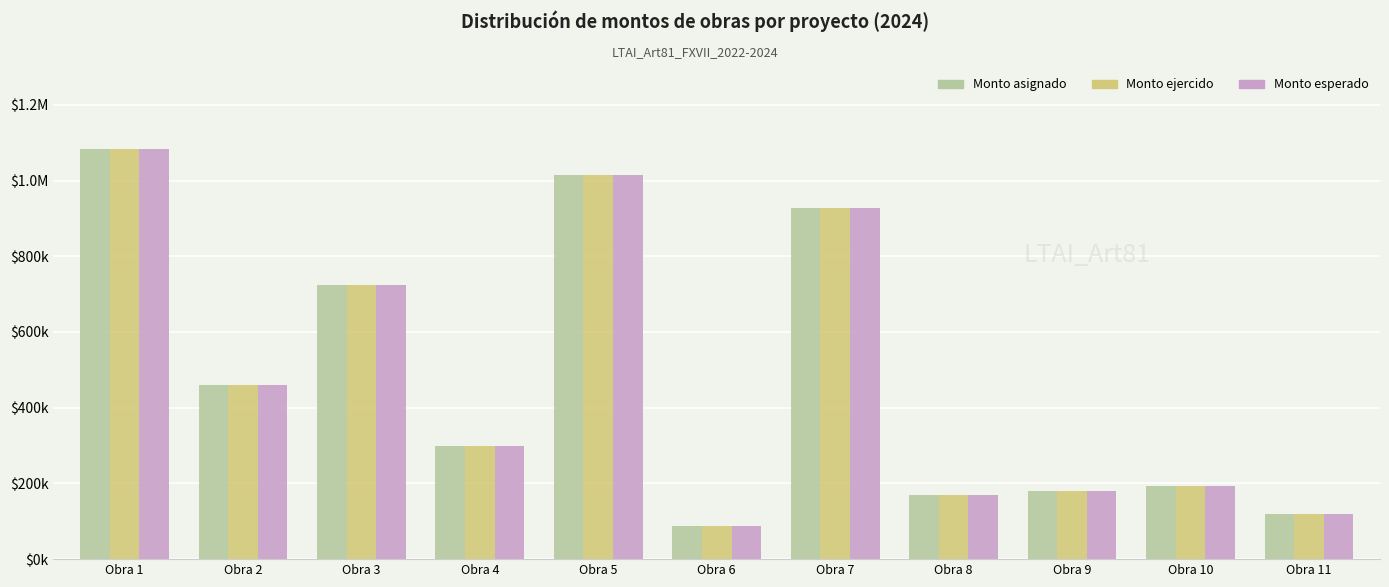

What is the total value across all series at Obra 6?

258875.4